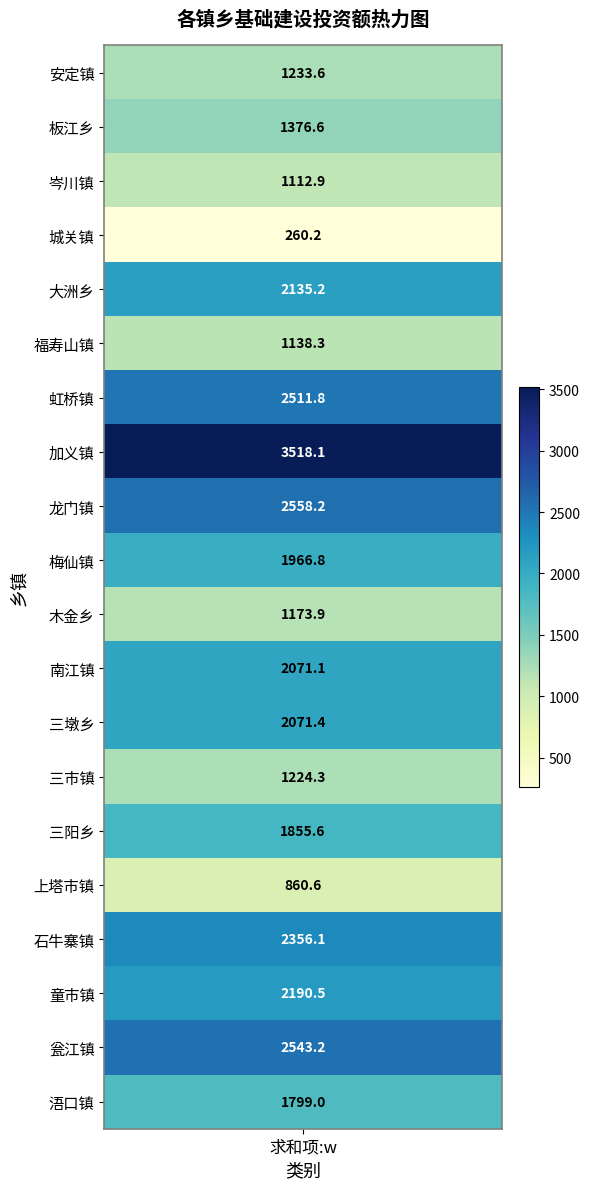

The value at 15 is 1221.4. True or false?

False